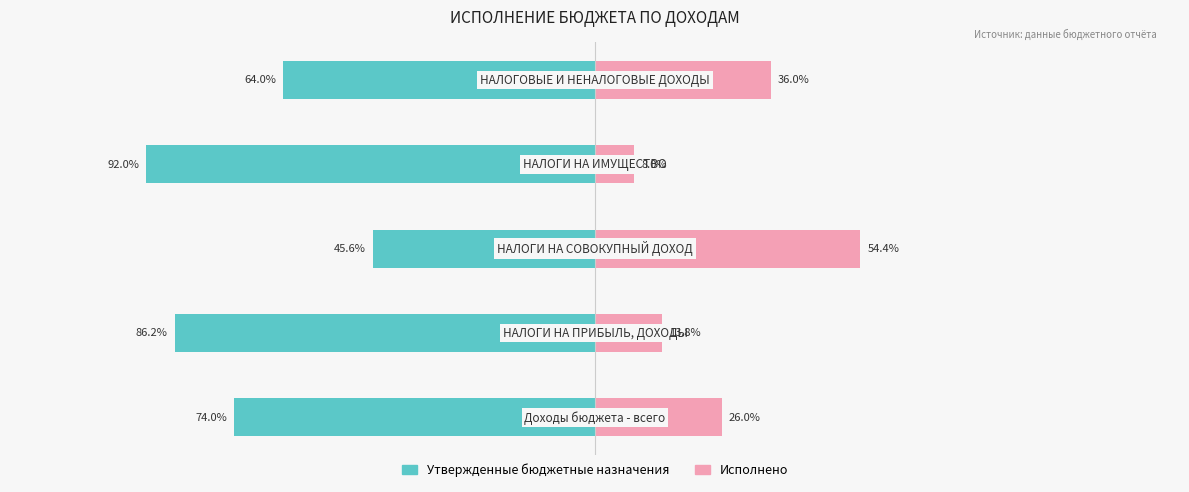

What is the value of the Утвержденные бюджетные назначения bar at the 2nd from the left?

-86.2